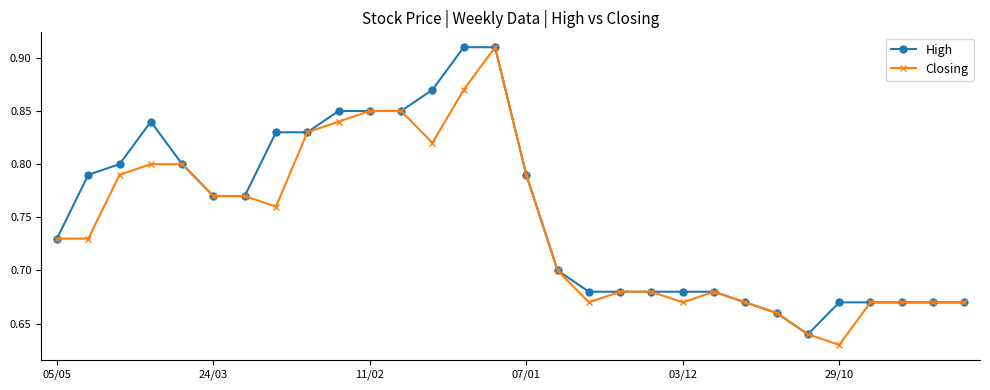

How many lines are shown in the chart?

2